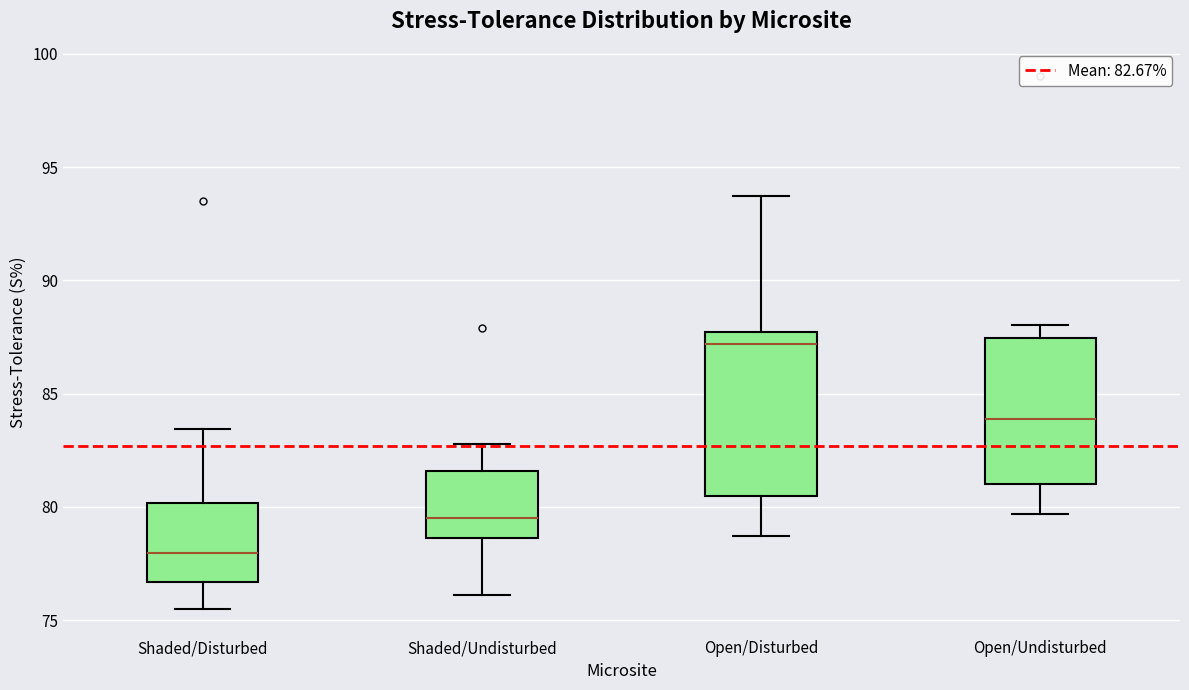

Reading left to right, transcribe this box plot: for each box, give where its median line is, the range the box spans, and where its two whiskers end, as read against the y-axis. The values are not printed on the chart, so give them approximately, as read against the axis.

Shaded/Disturbed: median 78.0, box 76.5 to 80.0, whiskers 75.5 to 83.5
Shaded/Undisturbed: median 79.5, box 78.5 to 81.5, whiskers 76.0 to 83.0
Open/Disturbed: median 87.0, box 80.5 to 87.5, whiskers 78.5 to 93.5
Open/Undisturbed: median 84.0, box 81.0 to 87.5, whiskers 79.5 to 88.0